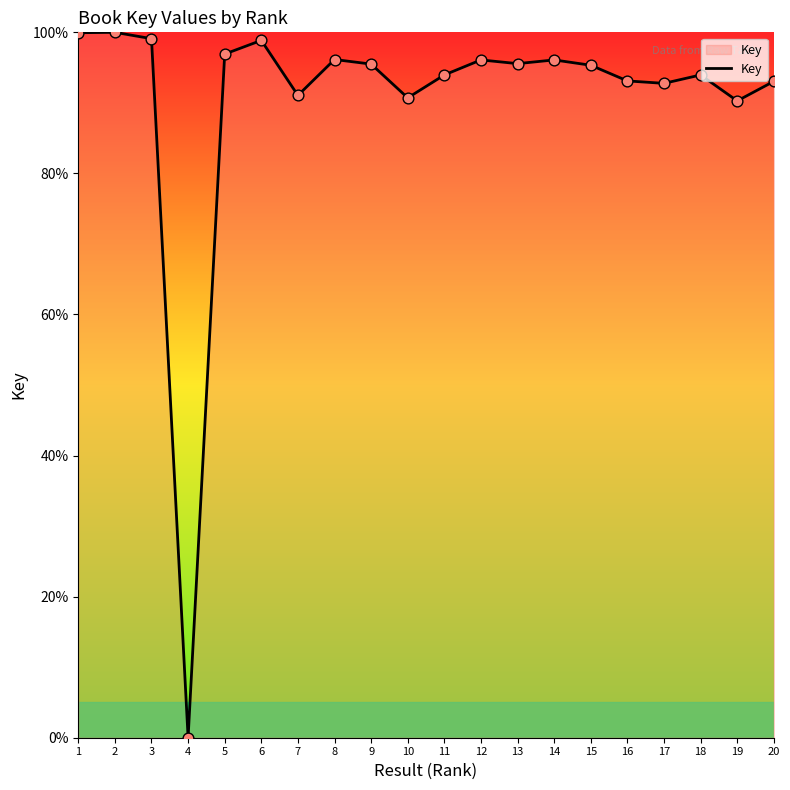

What is the change in value from 9 to 17?

-2.7